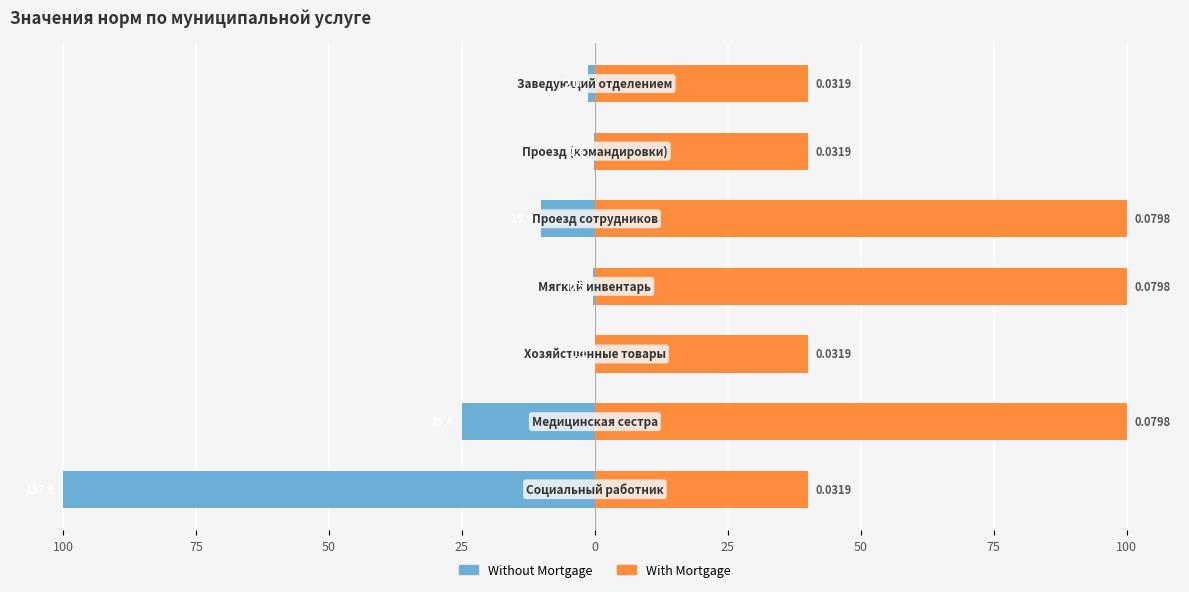

At how many categories does at least one series exceed -48?

7